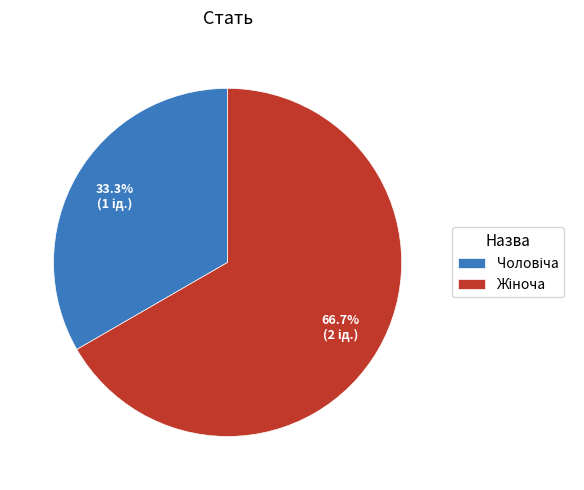

Is there any slice that represents more than half of the pie?

Yes